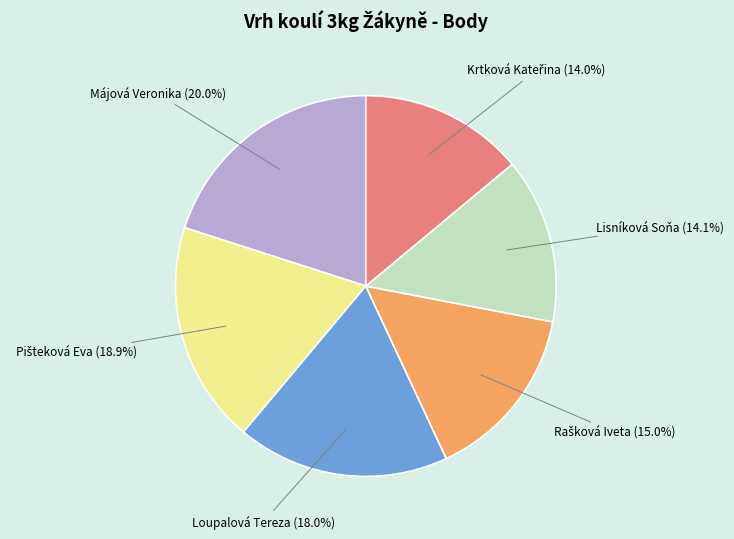

Which has a higher value, Májová Veronika (20.0%) or Lisníková Soňa (14.1%)?

Májová Veronika (20.0%)